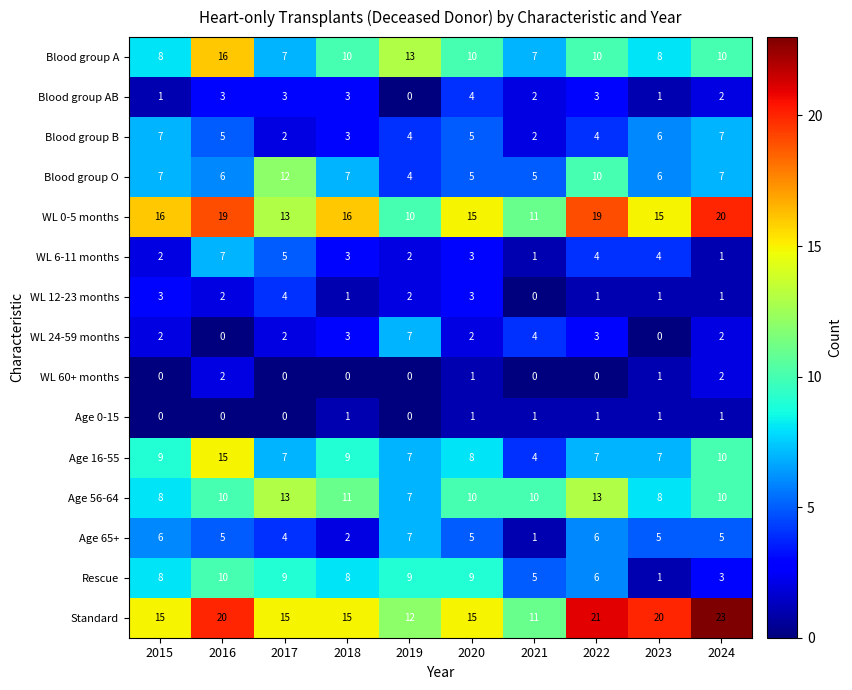

Read the WL 0-5 months value at 2017, to the nearest 5.

15